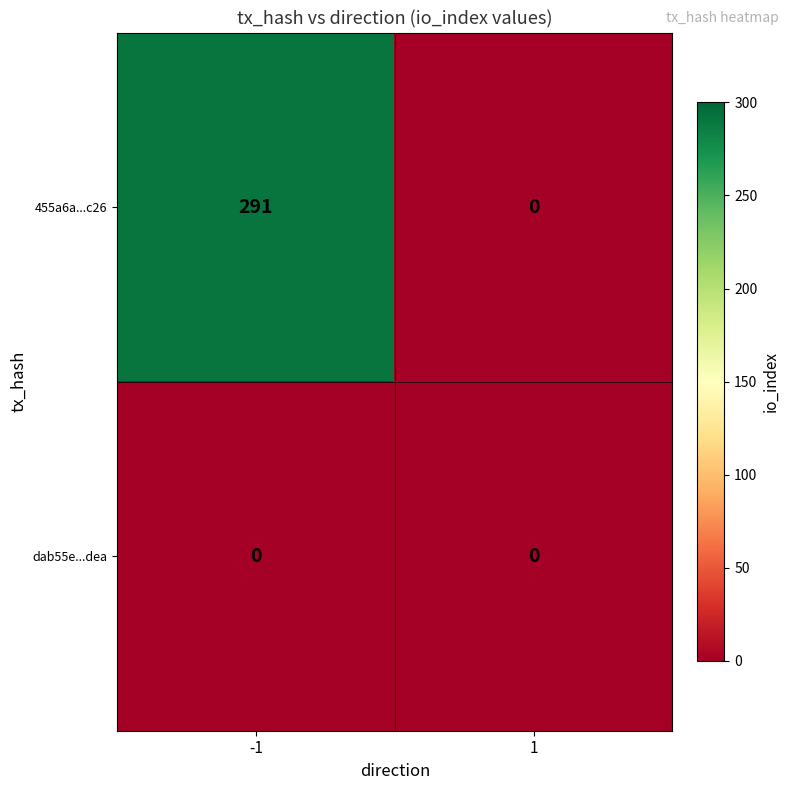

Is it true that dab55e...dea equals 0 at 1?

True